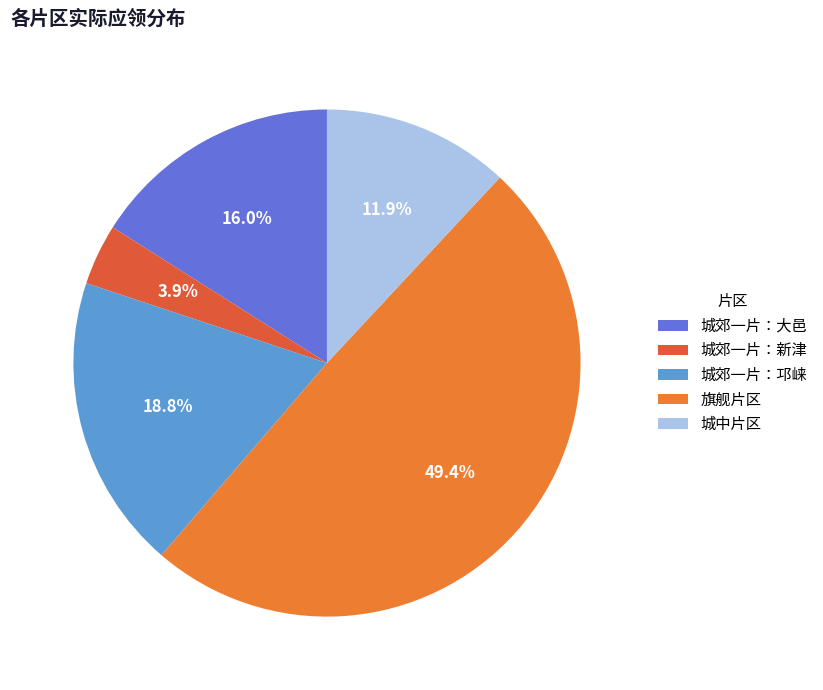

The 城郊一片：大邑 slice represents 26% of the pie. True or false?

False